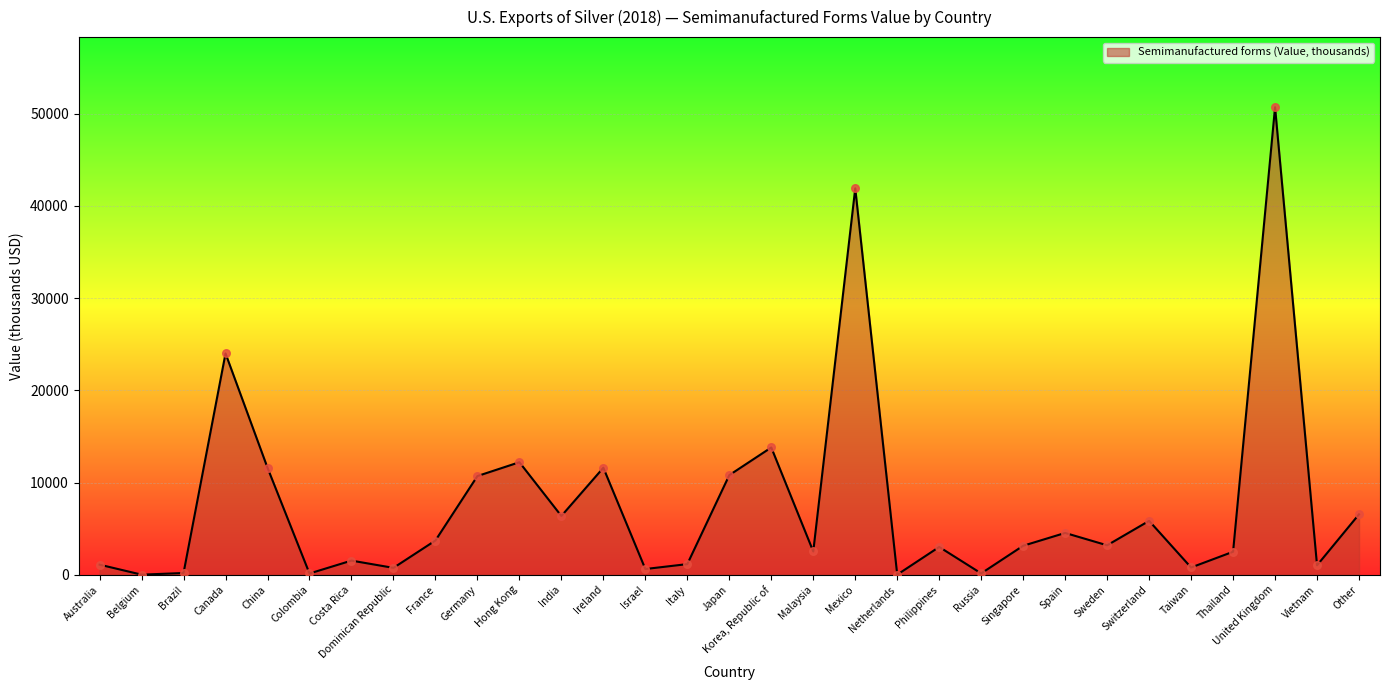

Approximately how many times larger is the value at France compared to Vietnam?

3.6